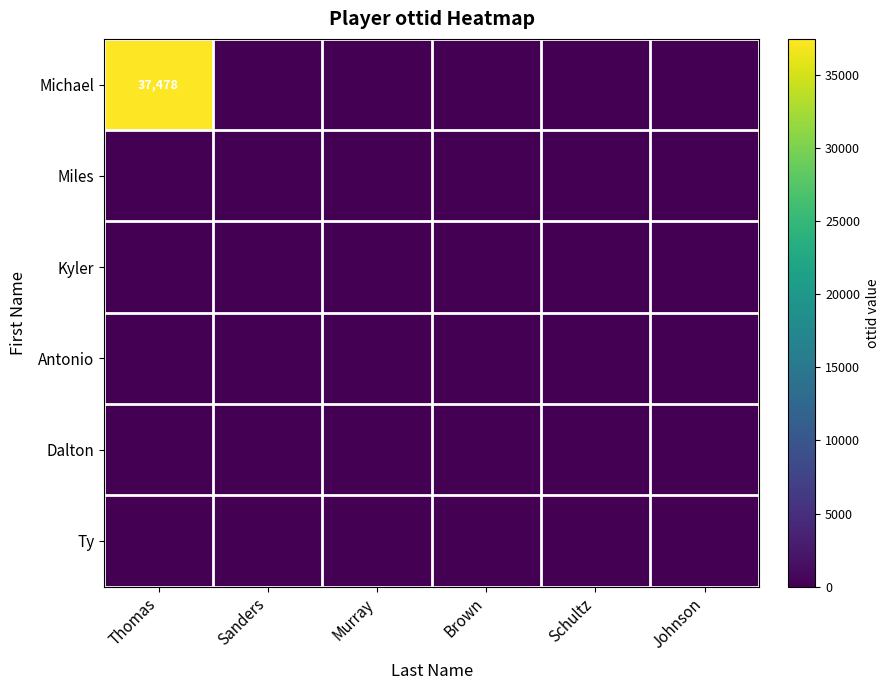

How many data points does each series have?

6